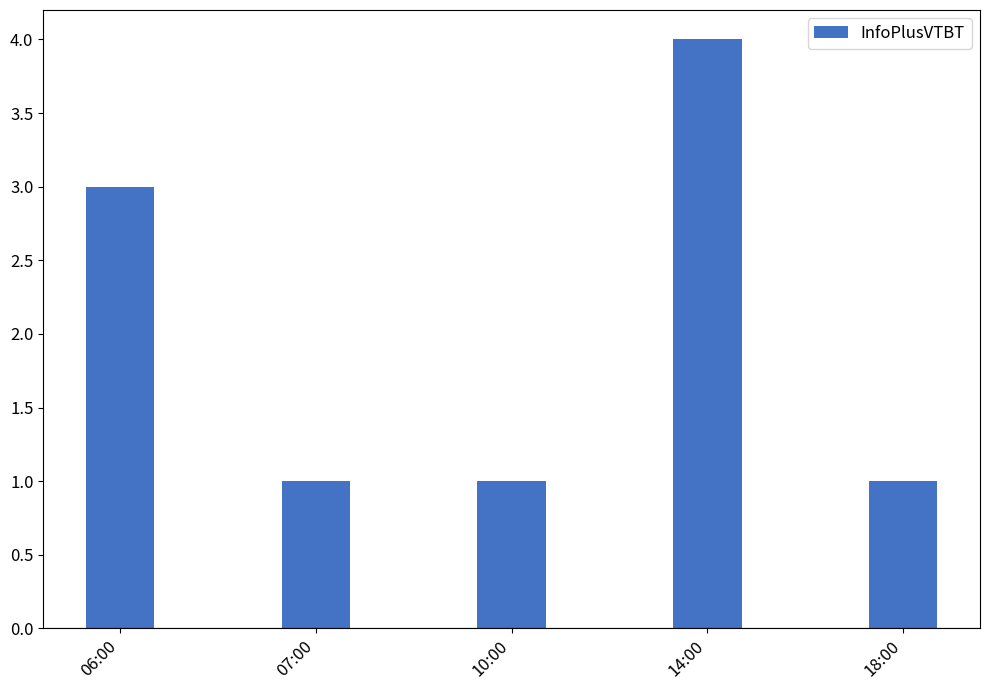

The value at 10:00 is 1. True or false?

True